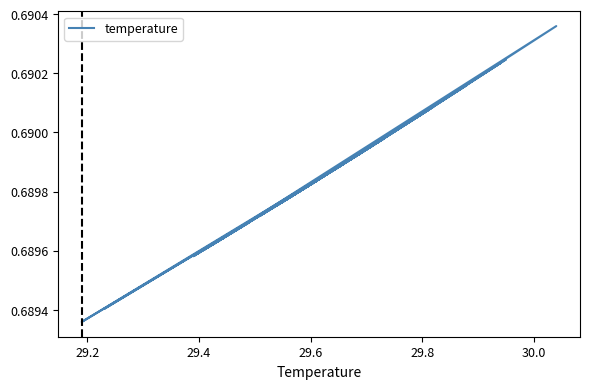

Is this an area chart (filled region under the line)?

No